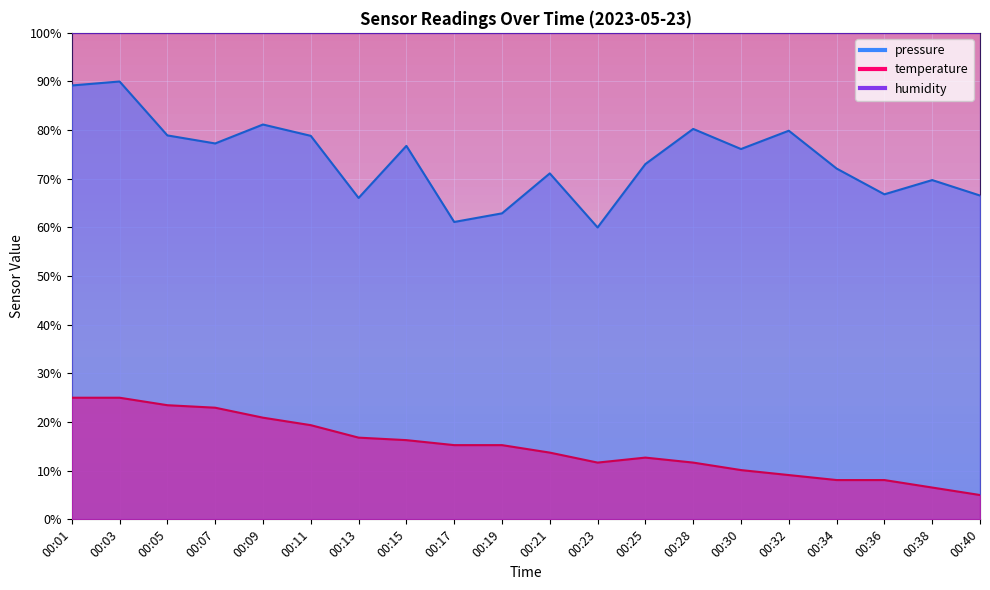

What is the sum of the pressure values at 00:30 and 00:17?

137.2